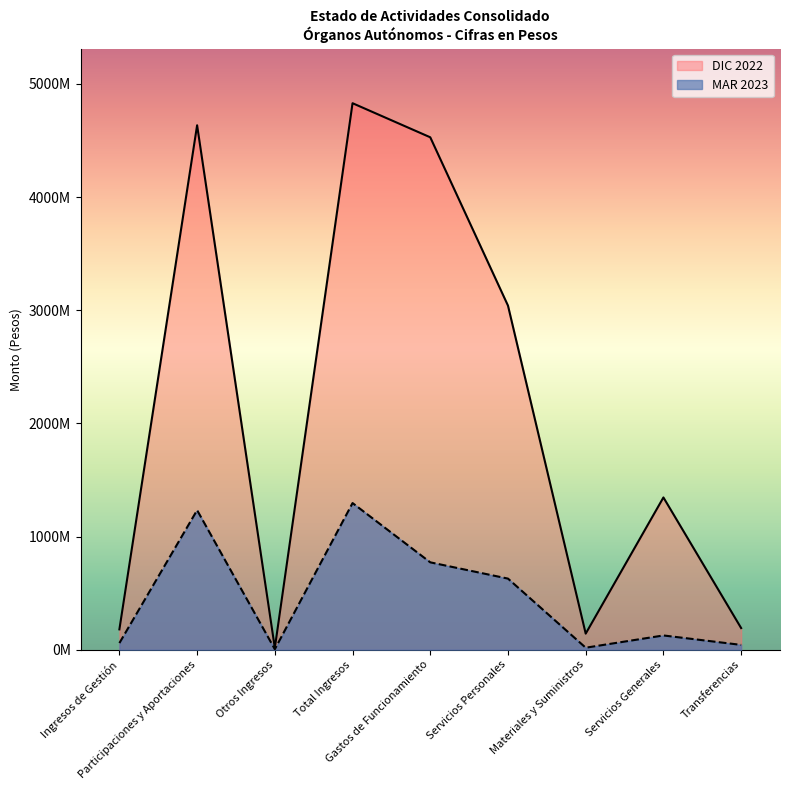

True or false: MAR 2023 and DIC 2022 intersect in this chart.

False